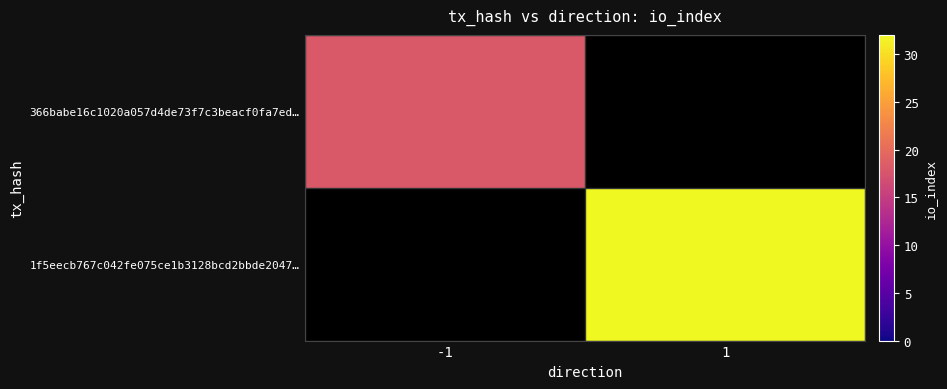

At how many categories does at least one series exceed 23?

1